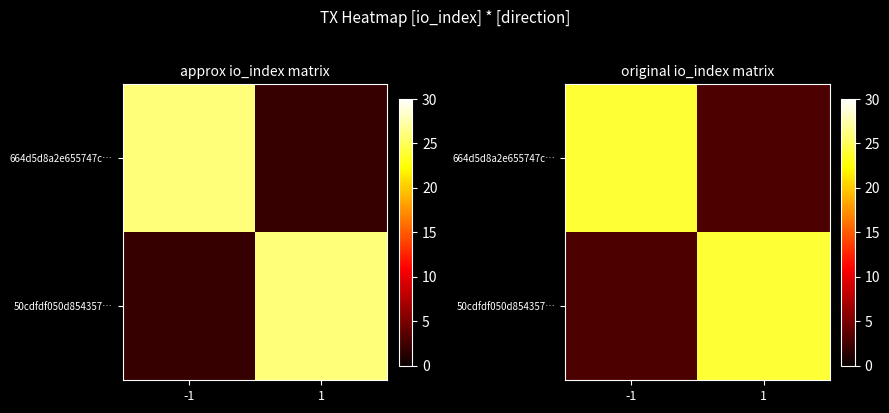

Which category has the lowest value across all series?

1